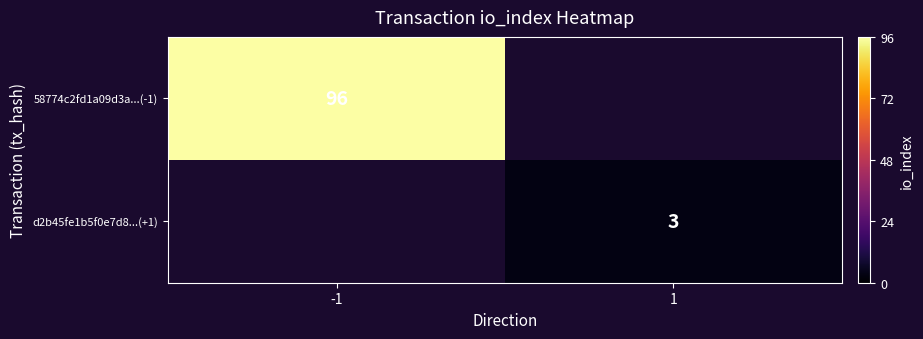

True or false: d2b45fe1b5f0e7d8...(+1) has a value of 1.9 at 1.

False